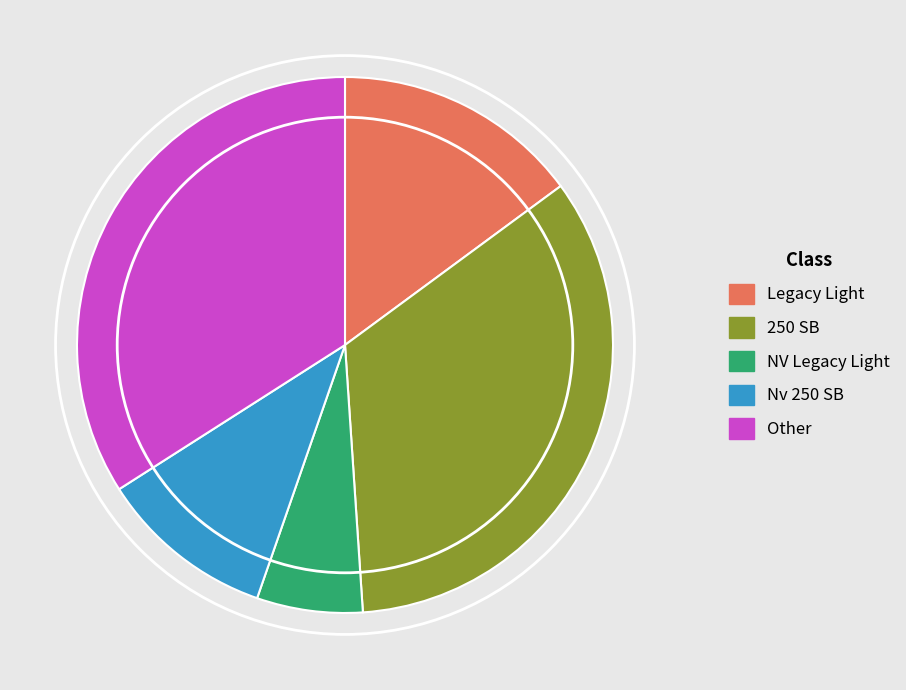

The Legacy Light slice represents 3% of the pie. True or false?

False